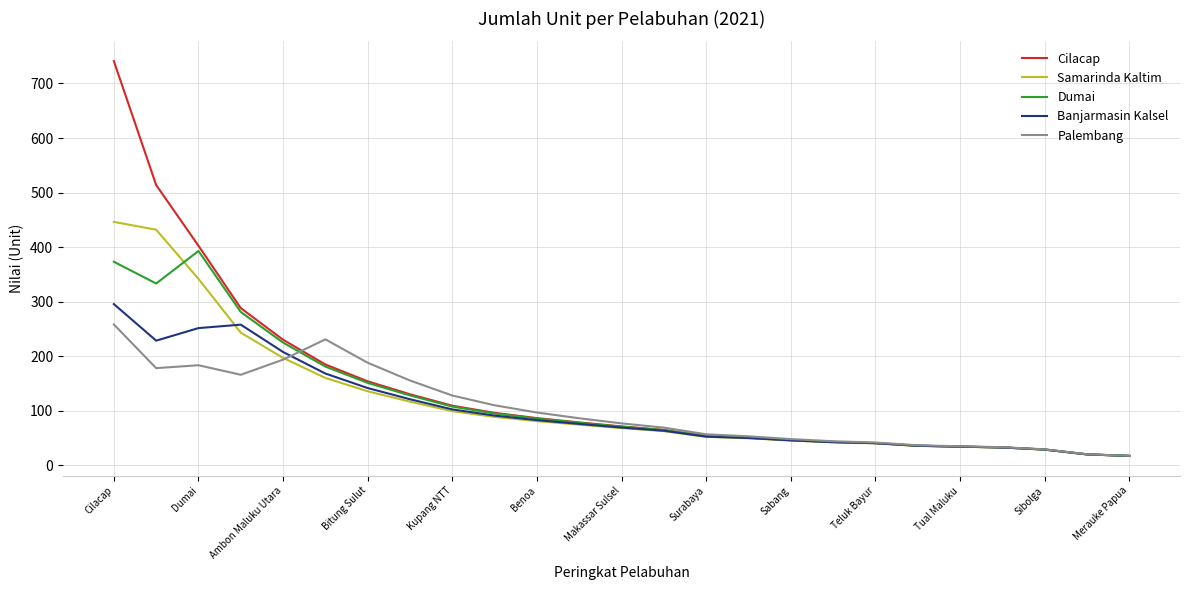

List the series in order of their peak value, lowest first.

Palembang, Banjarmasin Kalsel, Dumai, Samarinda Kaltim, Cilacap